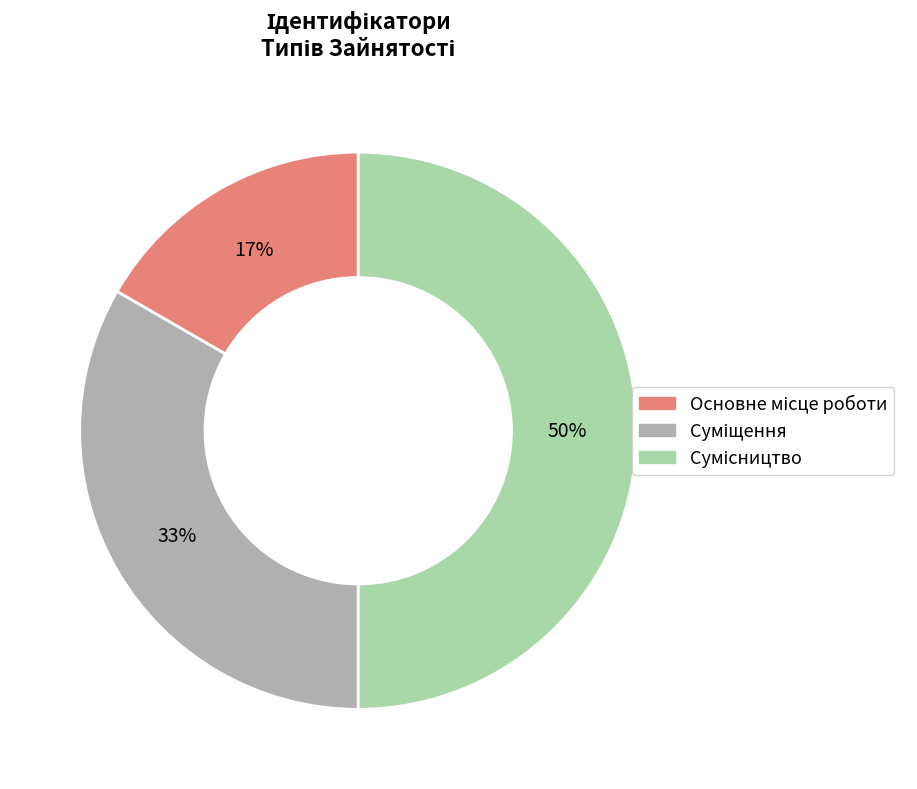

Count the number of slices in the pie.

3